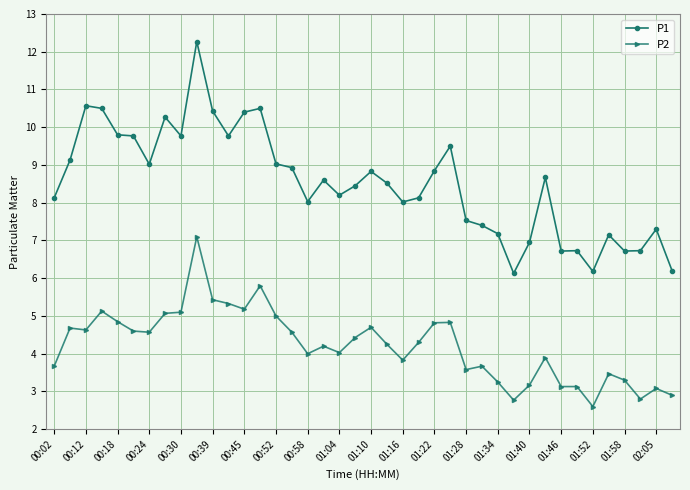

What is the difference between the second highest and minimum values in the P1 series?

4.4